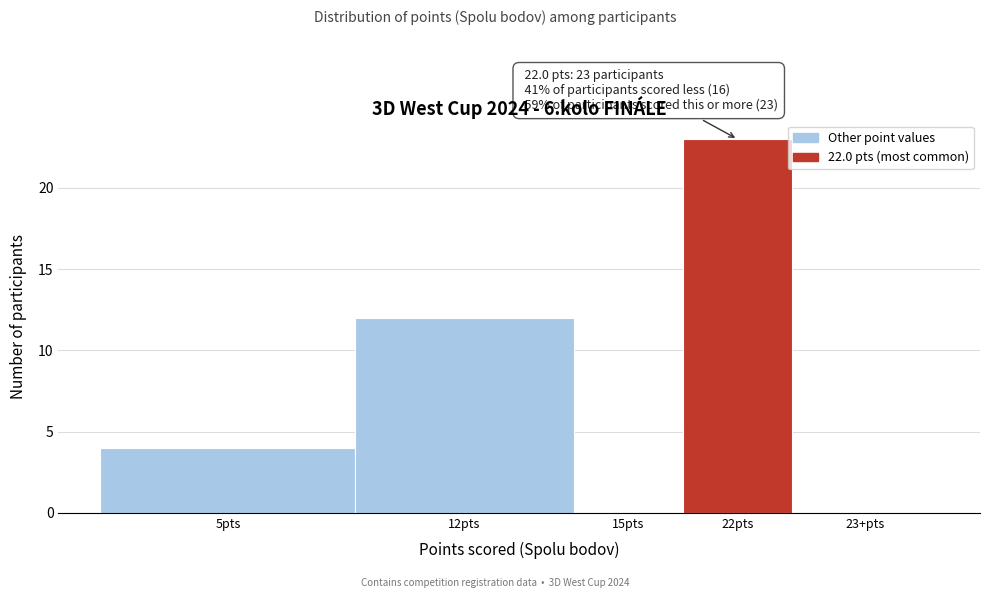

Reading right to left, what are all the values shown in this chart?

23+pts=0	22pts=23	15pts=0	12pts=12	5pts=4